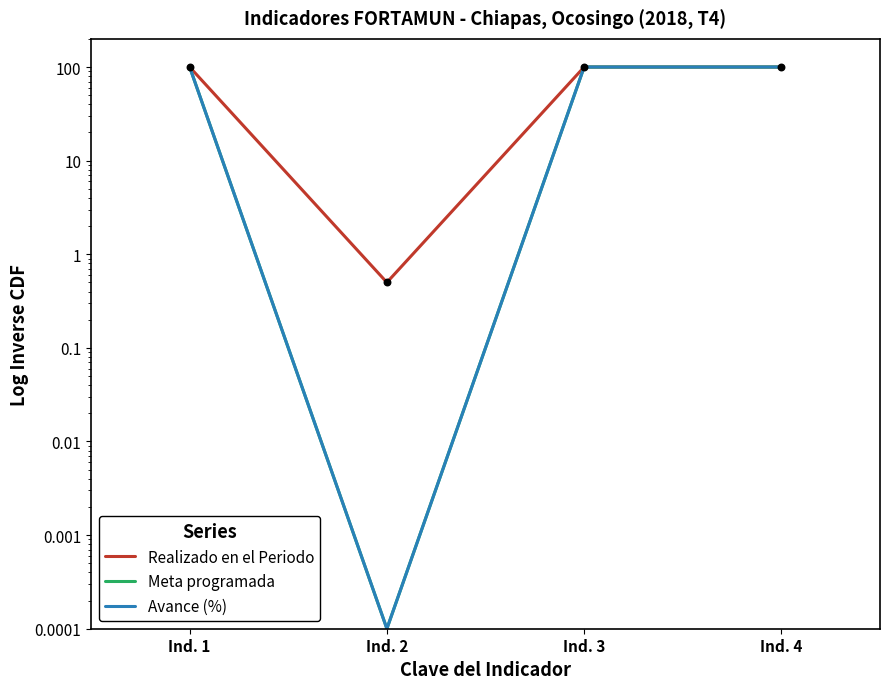

Is the value of Meta programada at Ind. 3 greater than the value of Realizado en el Periodo at Ind. 3?

No